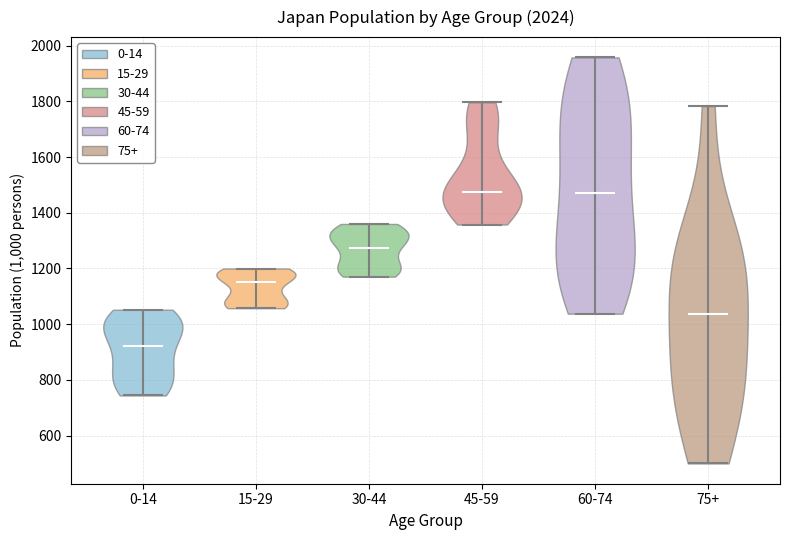

Reading left to right, read every violin against the y-axis: where its median line is, and the lowest and highest points it reaches. The values are not printed on the chart, so give them approximately, as read against the axis.

0-14: median line 920, lowest point 740, highest point 1060
15-29: median line 1160, lowest point 1060, highest point 1200
30-44: median line 1280, lowest point 1180, highest point 1360
45-59: median line 1480, lowest point 1360, highest point 1800
60-74: median line 1480, lowest point 1040, highest point 1960
75+: median line 1040, lowest point 500, highest point 1780